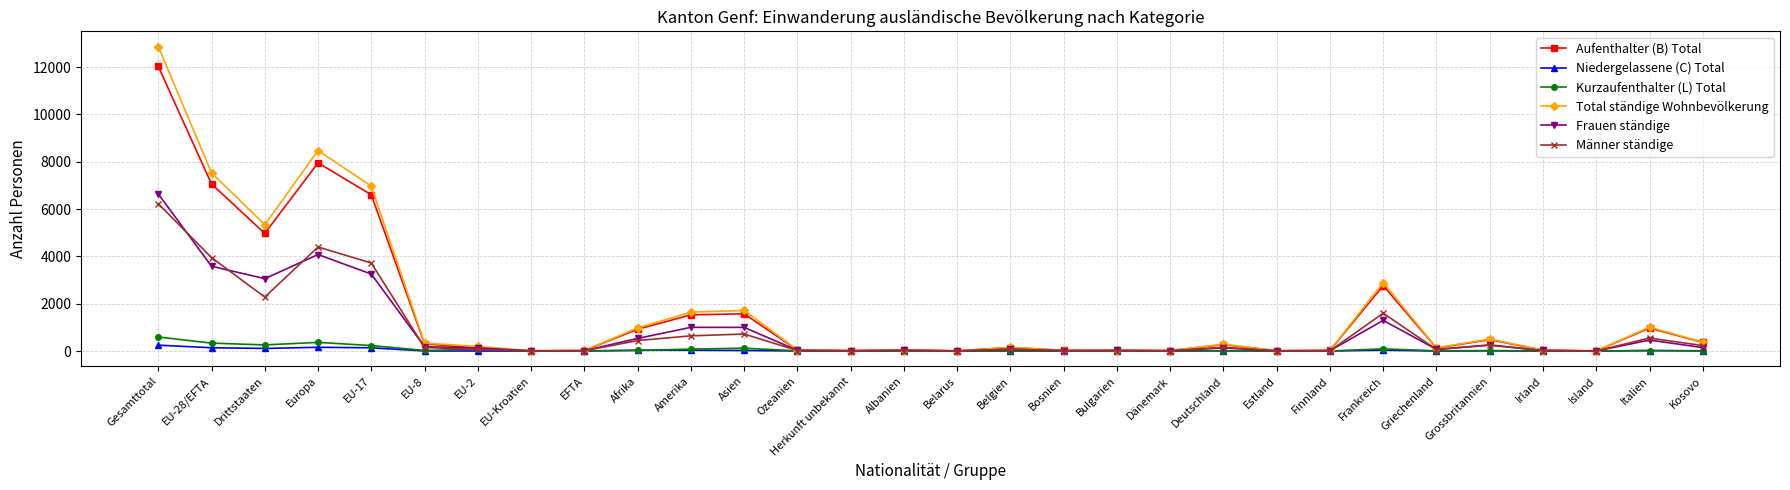

What position from the left is Gesamttotal?

1